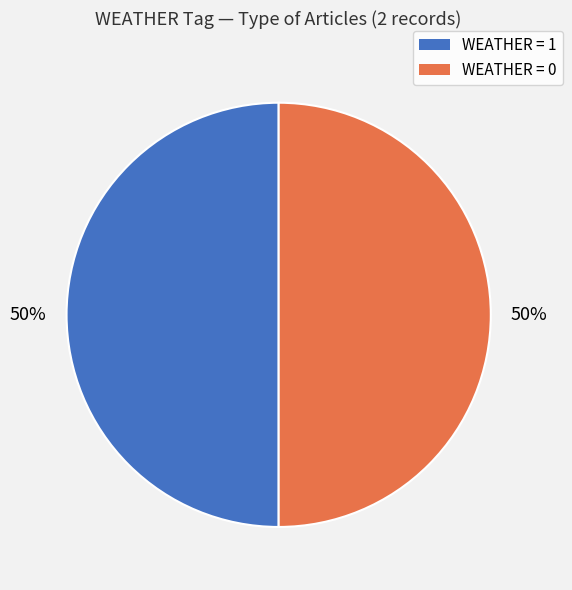

To the nearest percent, what is the average slice percentage?

50%